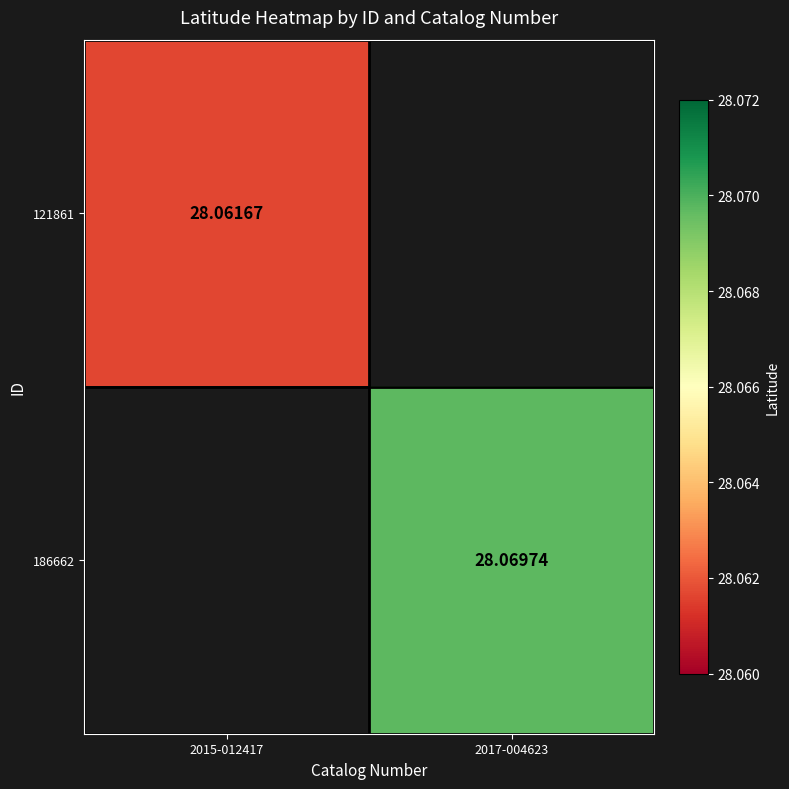

List the series in order of their overall mean, lowest first.

121861, 186662